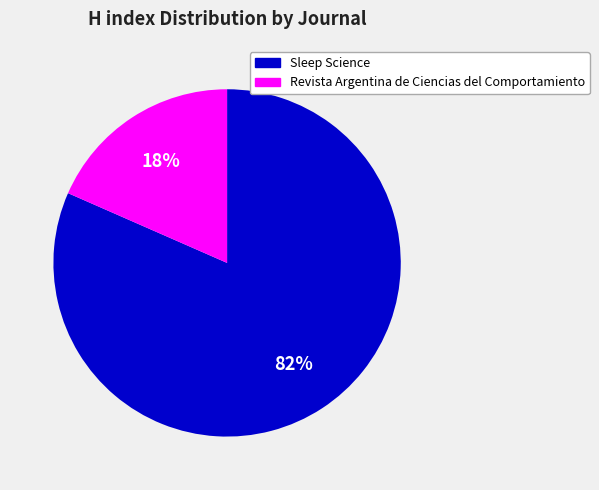

Is there a majority slice in this chart?

Yes